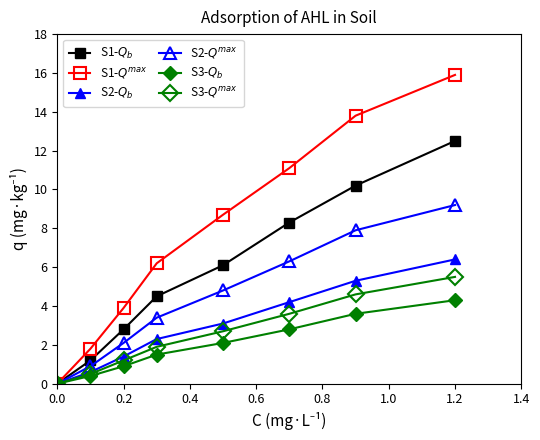

Does the chart have visible grid lines?

No